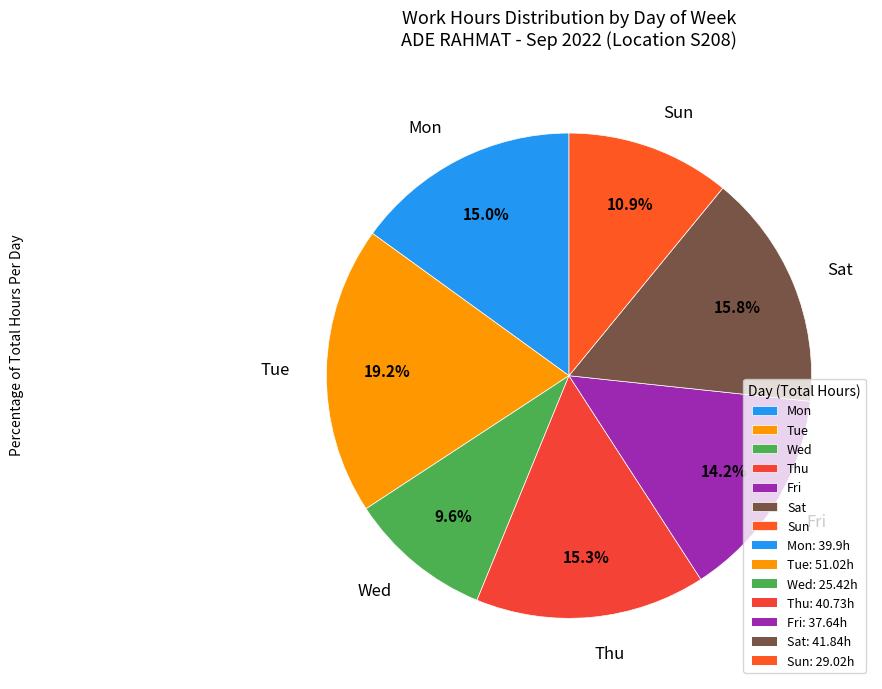

Between Wed and Sat, which is larger?

Sat